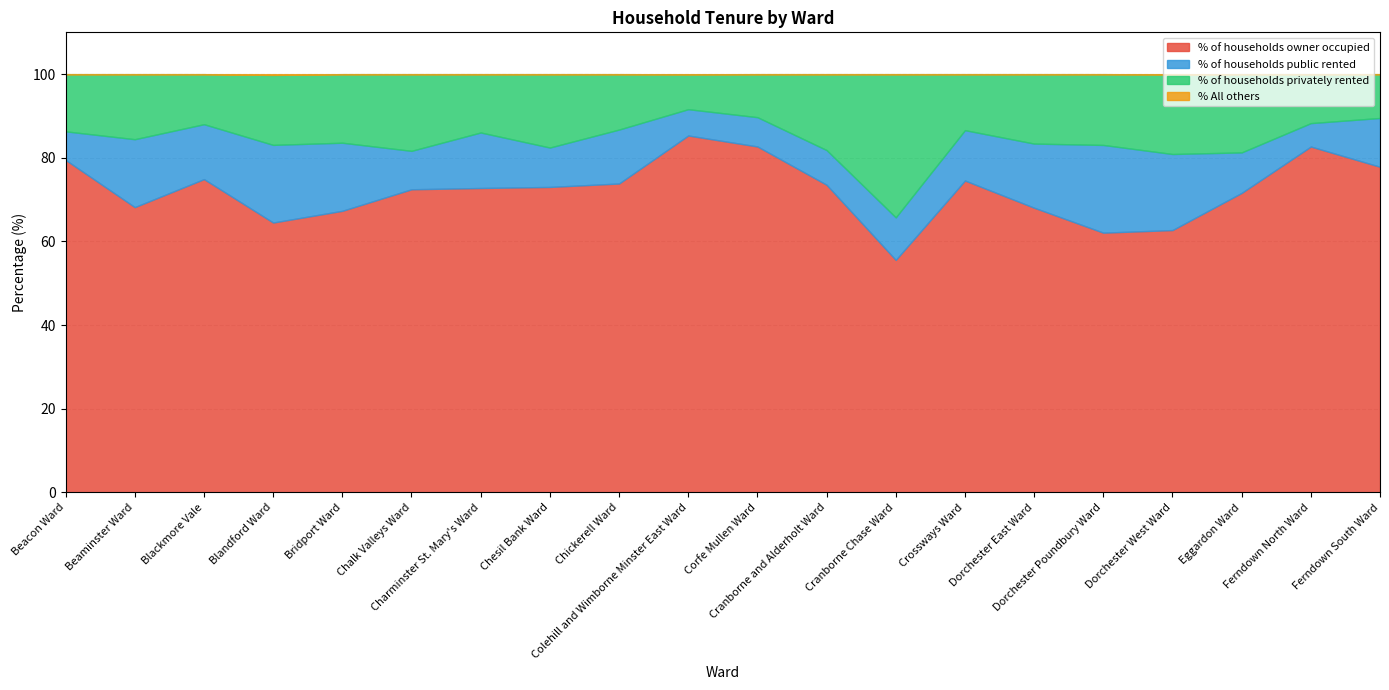

Rank the series at Dorchester East Ward from lowest to highest value.

% All others, % of households public rented, % of households privately rented, % of households owner occupied